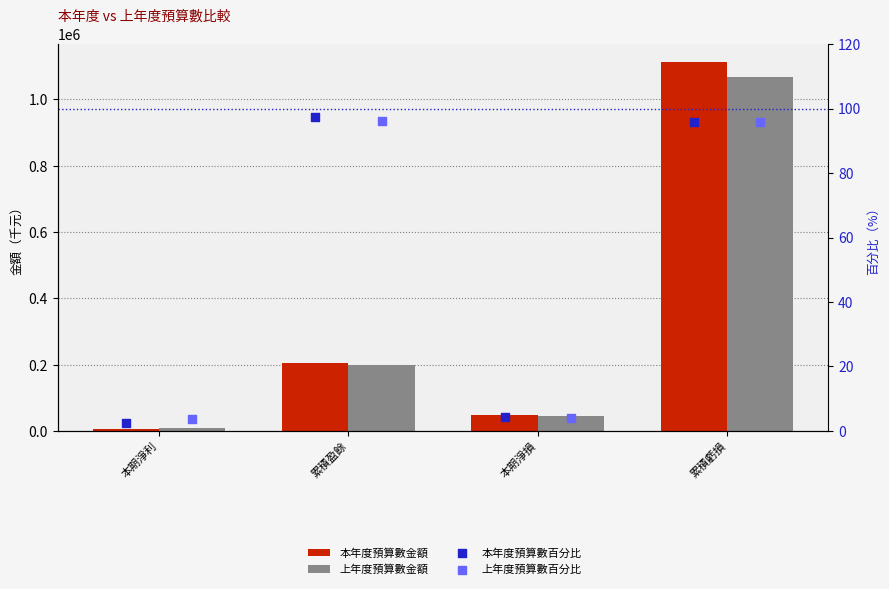

Is the value of 上年度預算數金額 at 累積盈餘 greater than the value of 本年度預算數金額 at 本期淨損?

Yes